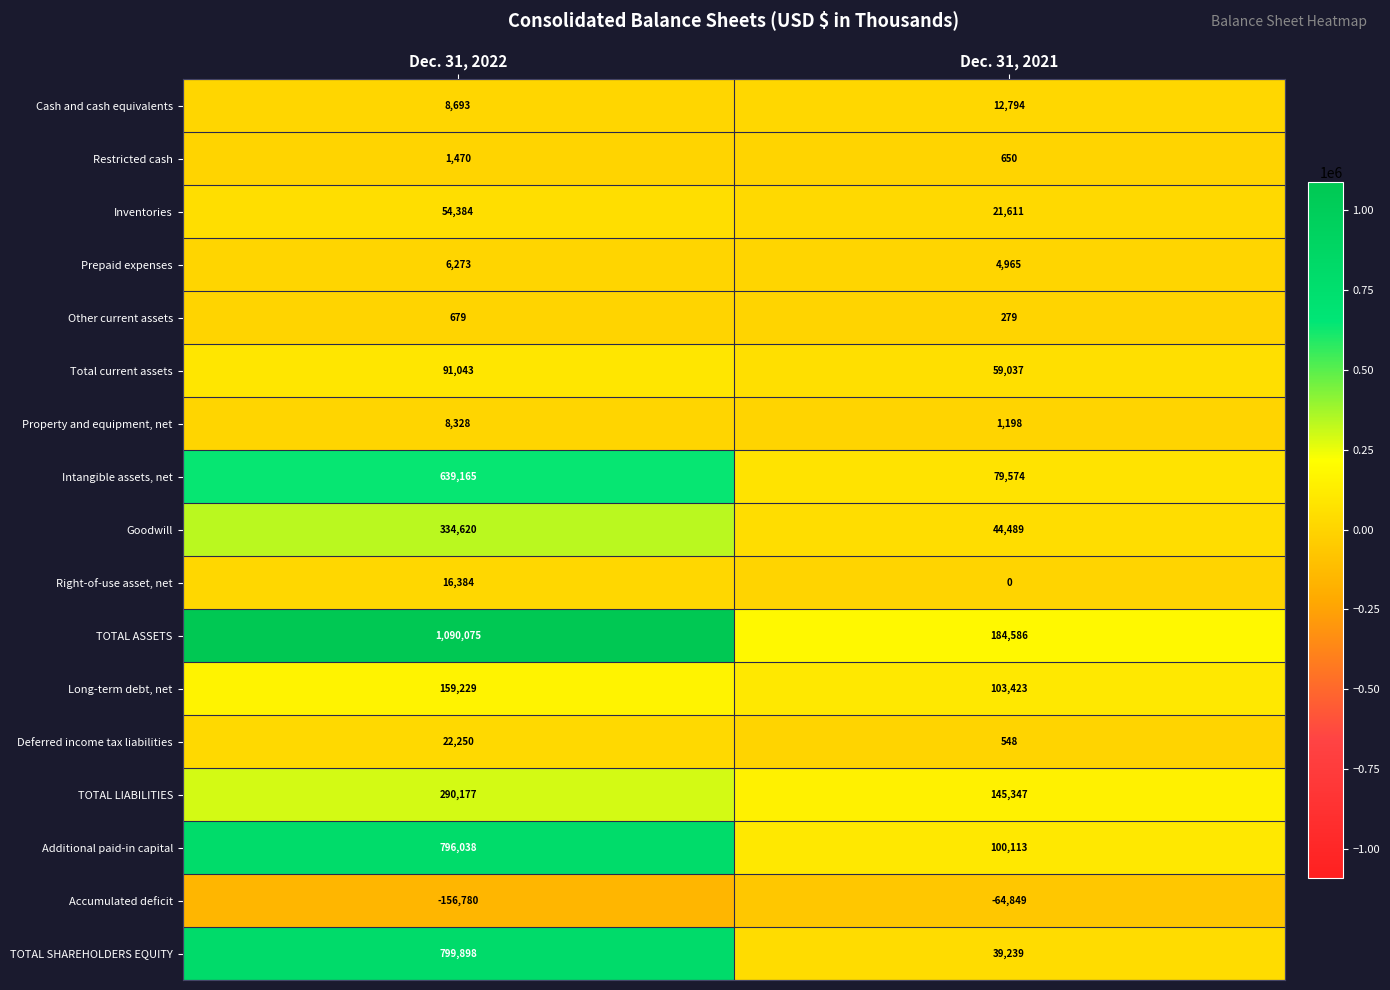

What is the sum of the TOTAL SHAREHOLDERS EQUITY values at Dec. 31, 2022 and Dec. 31, 2021?

839137